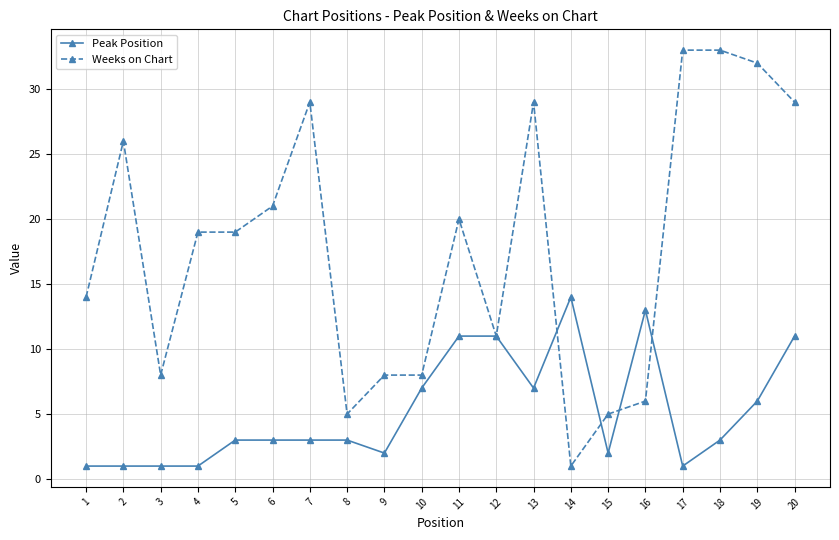

Which category has the highest value in the Peak Position series?

14